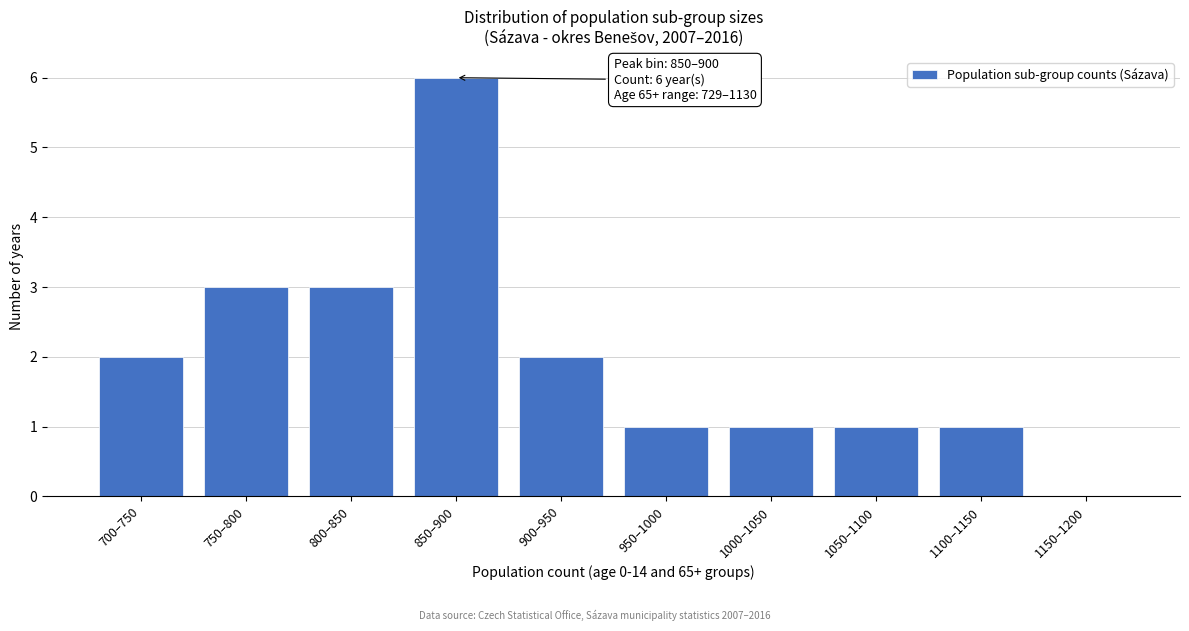

Reading left to right, extract all data points from this chart.

700–750=2	750–800=3	800–850=3	850–900=6	900–950=2	950–1000=1	1000–1050=1	1050–1100=1	1100–1150=1	1150–1200=0